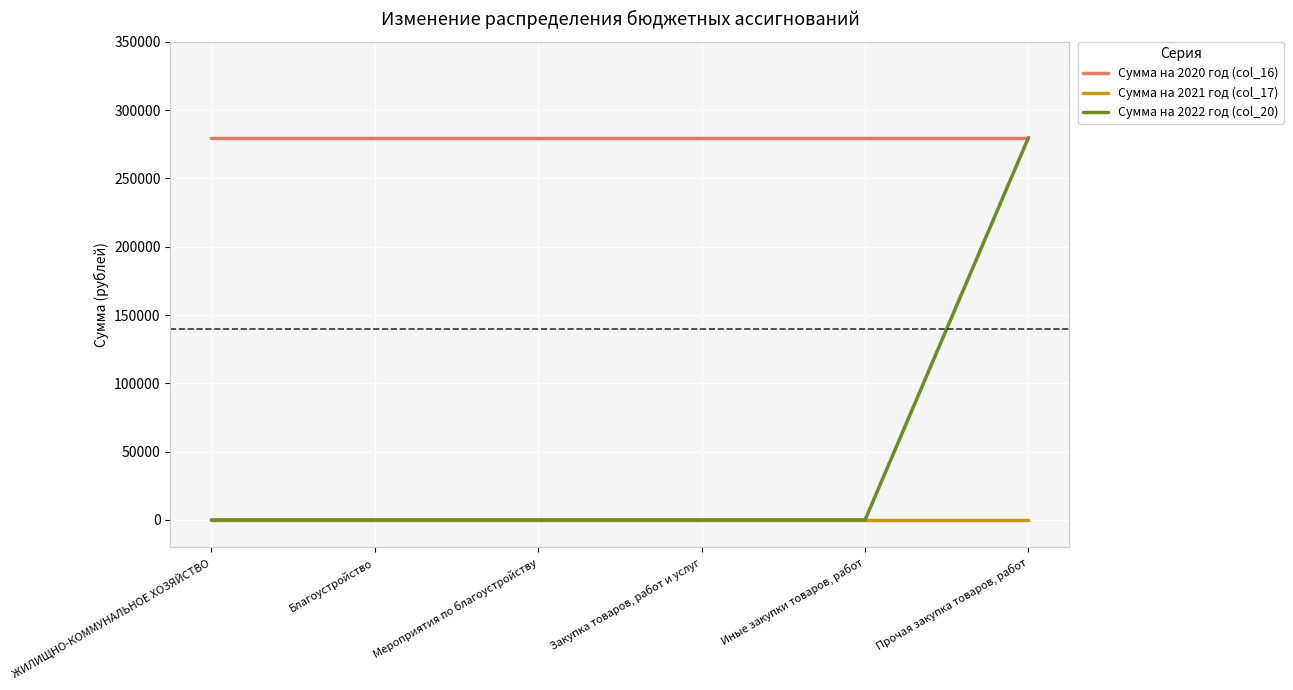

Which series has the widest spread of values?

Сумма на 2022 год (col_20)